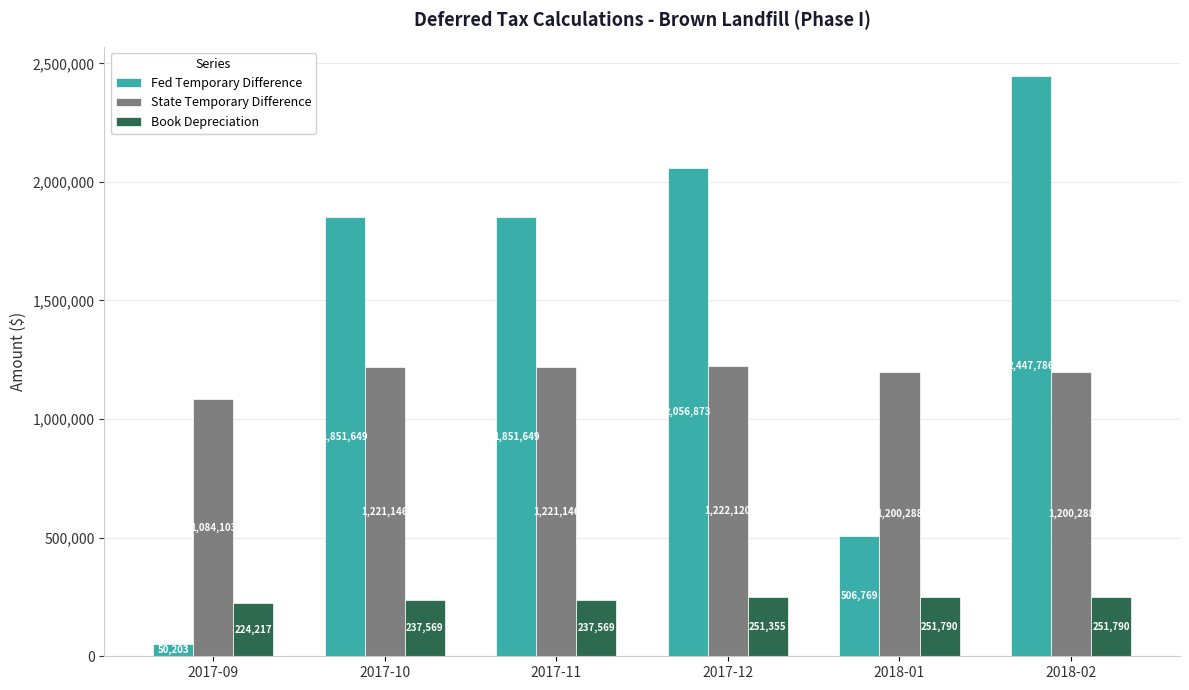

What is the greatest value displayed?

2447786